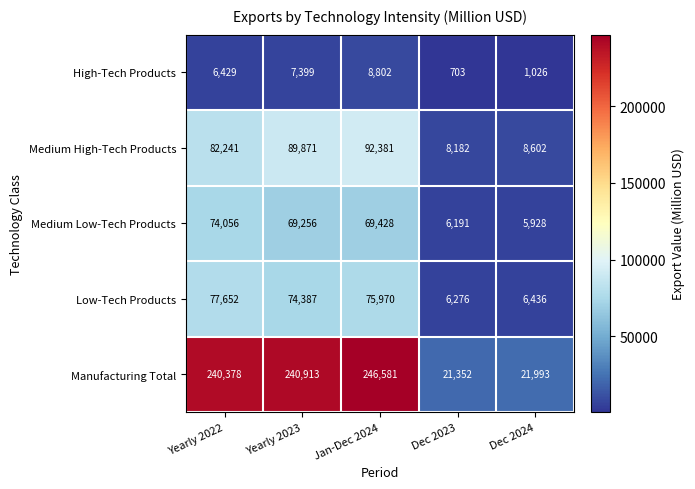

Rank the series by their maximum value, from lowest to highest.

High-Tech Products, Medium Low-Tech Products, Low-Tech Products, Medium High-Tech Products, Manufacturing Total